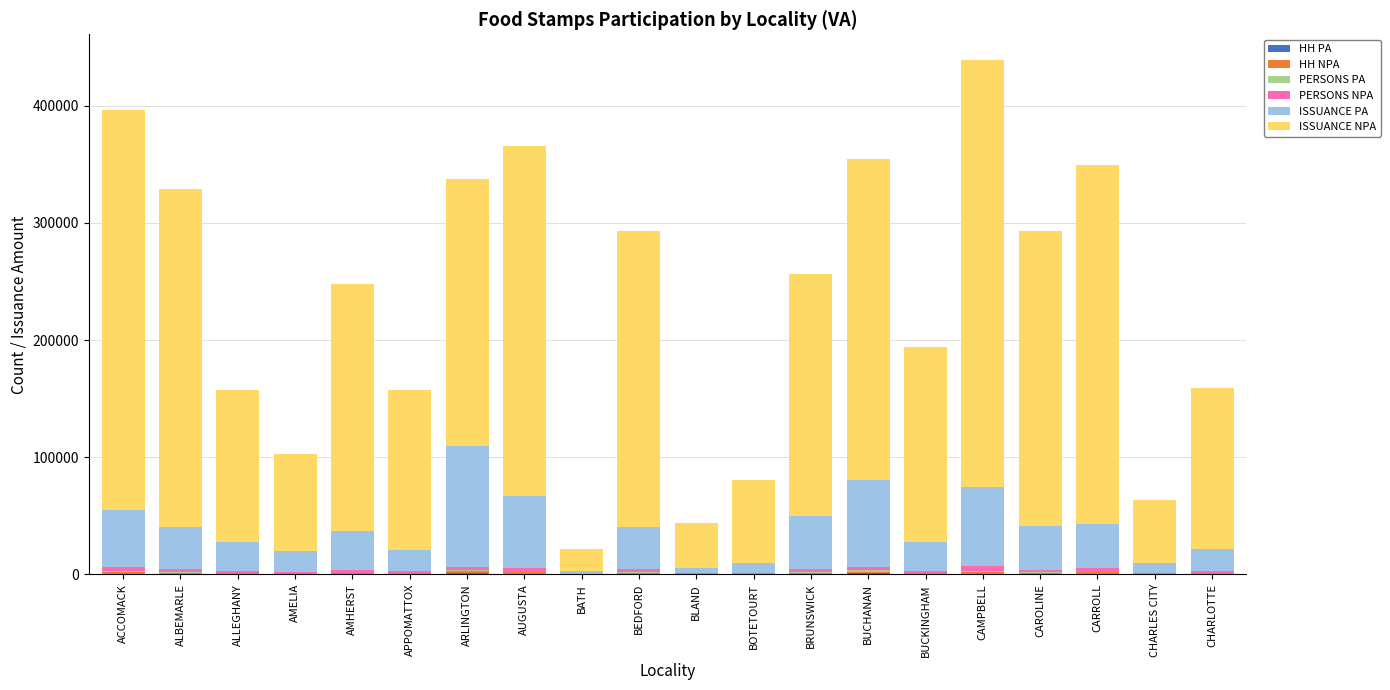

What is the sum of all PERSONS PA values?

9396